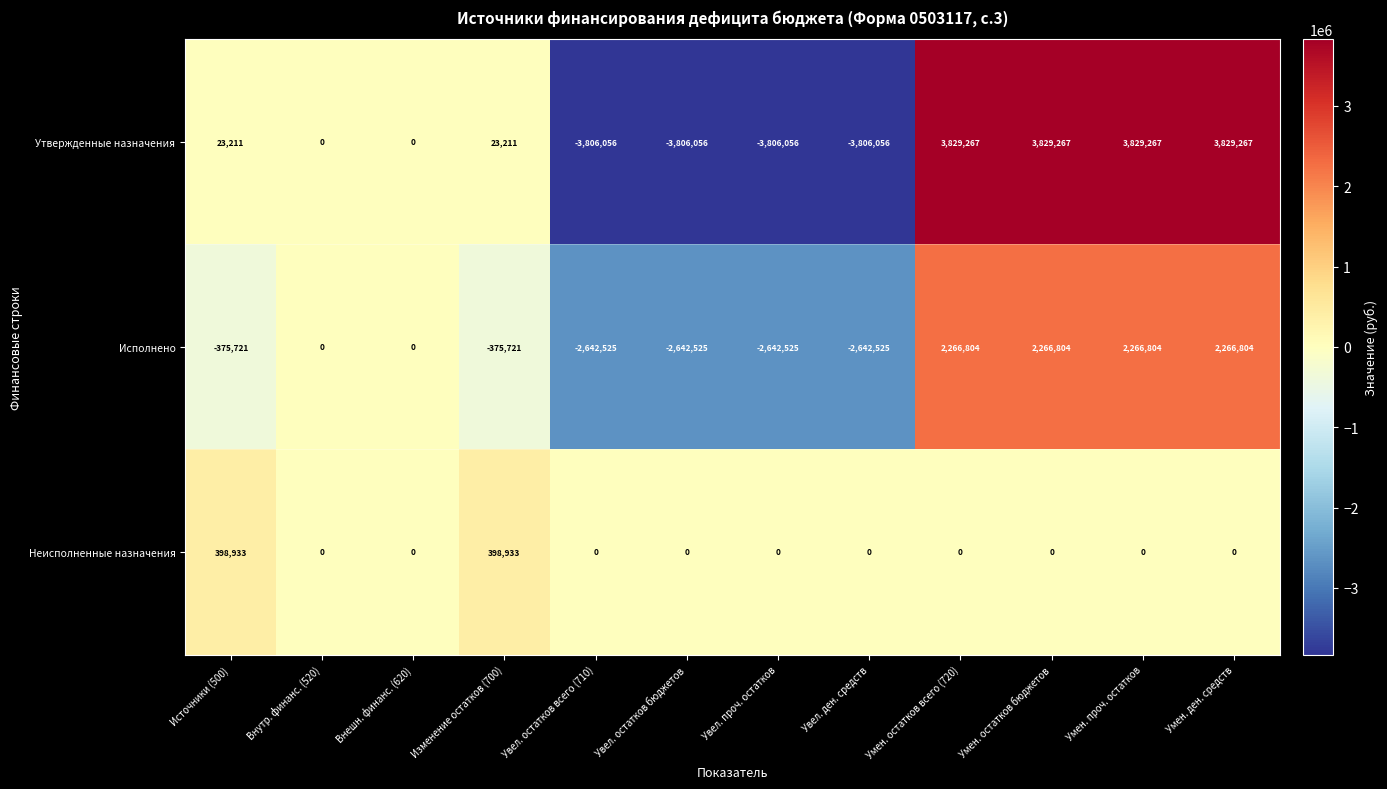

Rank the series by their maximum value, from highest to lowest.

Утвержденные назначения, Исполнено, Неисполненные назначения